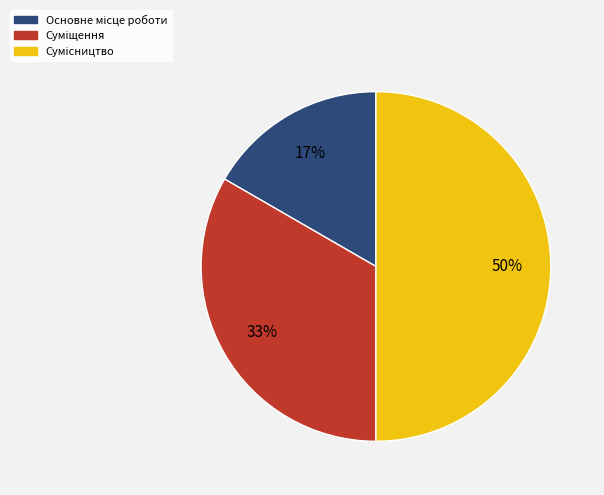

To the nearest percent, what is the difference between the largest and smallest slice percentages?

33%